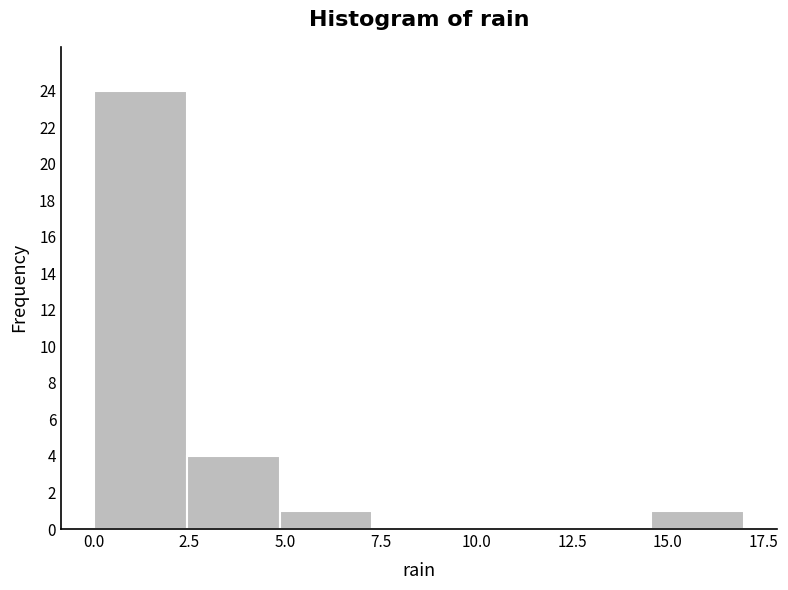

Reading left to right, transcribe this chart: for each bar, give the range it covers on the x-axis and its height. Neither the bar edges nor the heights are printed on the chart, so give them approximately, as read against the axes.

0.0 to 2.5: 24
2.5 to 5.0: 4
5.0 to 7.5: 1
7.5 to 9.5: 0
9.5 to 12.0: 0
12.0 to 14.5: 0
14.5 to 17.0: 1